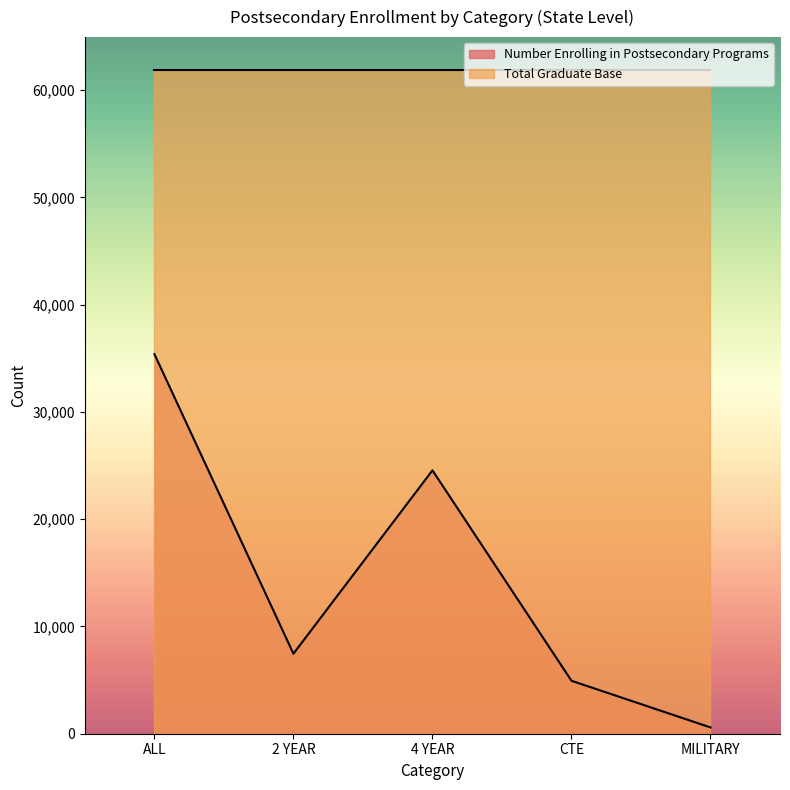

Which category has the highest value across all series?

ALL